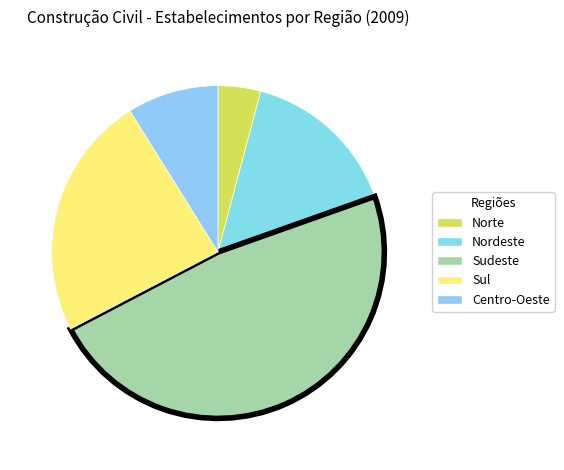

To the nearest percent, what is the difference between the Centro-Oeste and Norte slice percentages?

5%